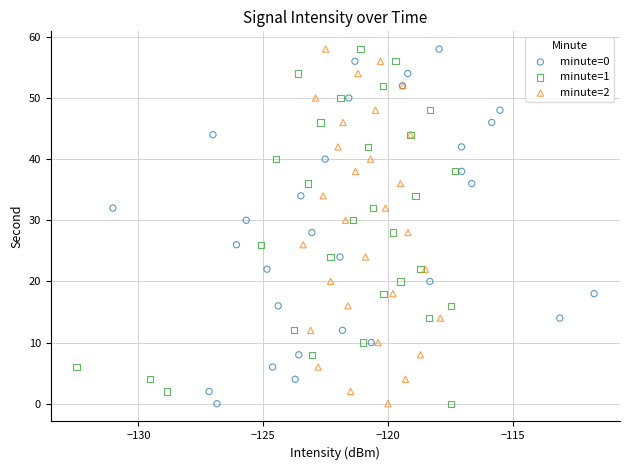

What are all the series names shown in the legend?

minute=0, minute=1, minute=2